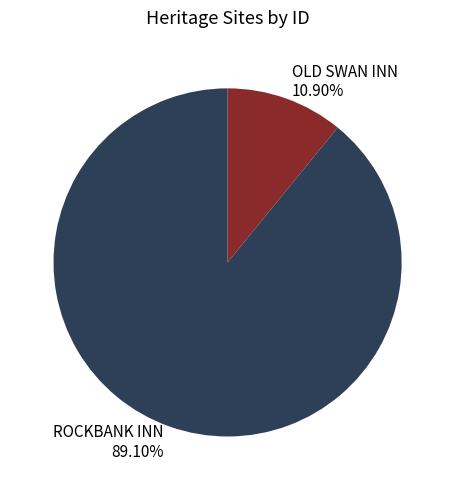

What portion of the pie excludes ROCKBANK INN?

10.9%